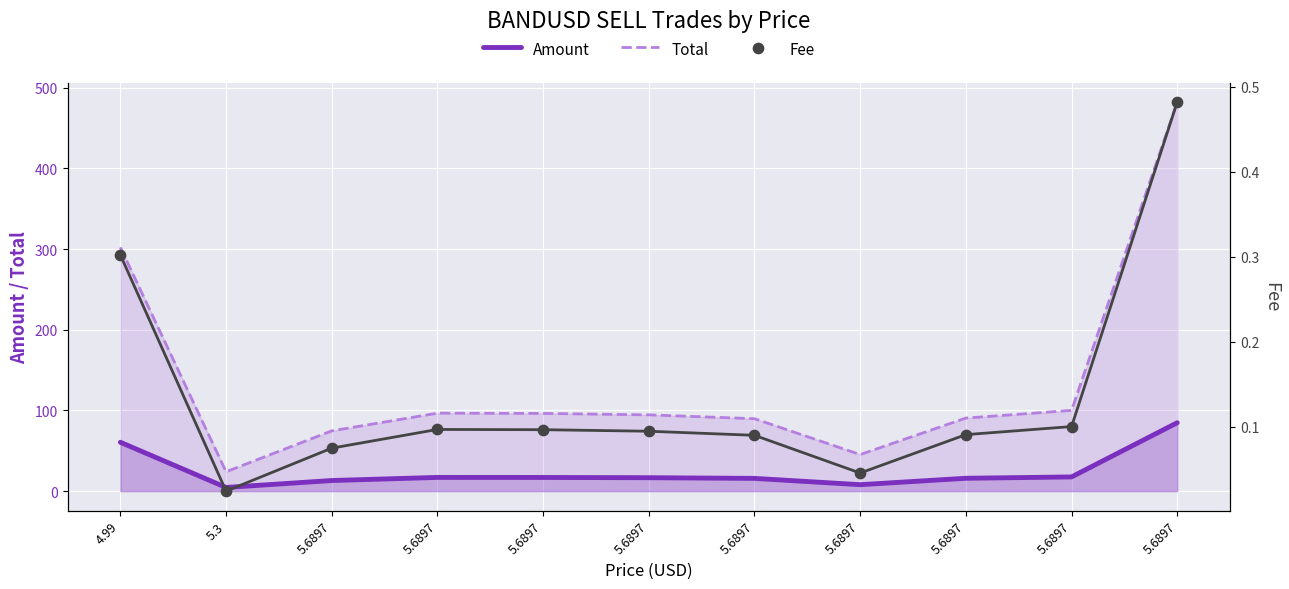

At which category is the sum across all series the highest?

5.6897